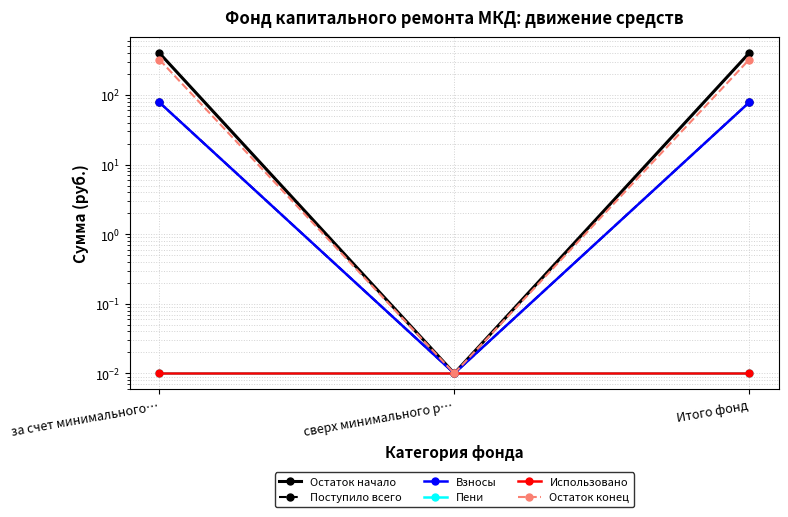

What position from the left is Итого фонд?

3